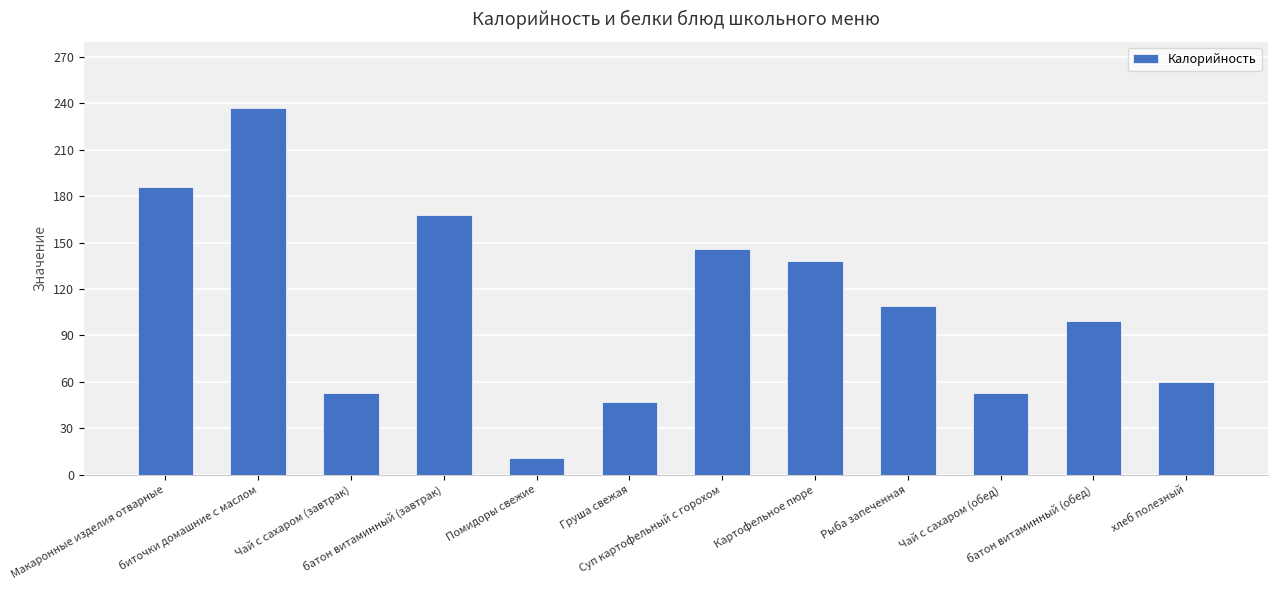

Are the bars horizontal?

No